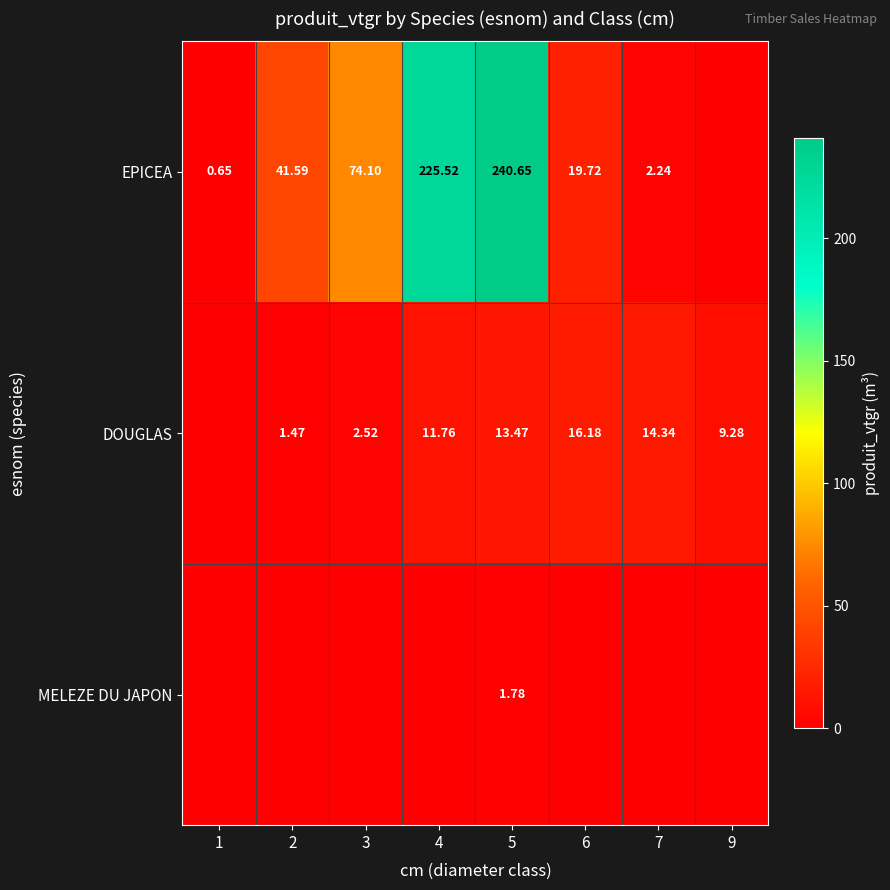

Is the value of EPICEA at 7 greater than the value of DOUGLAS at 6?

No